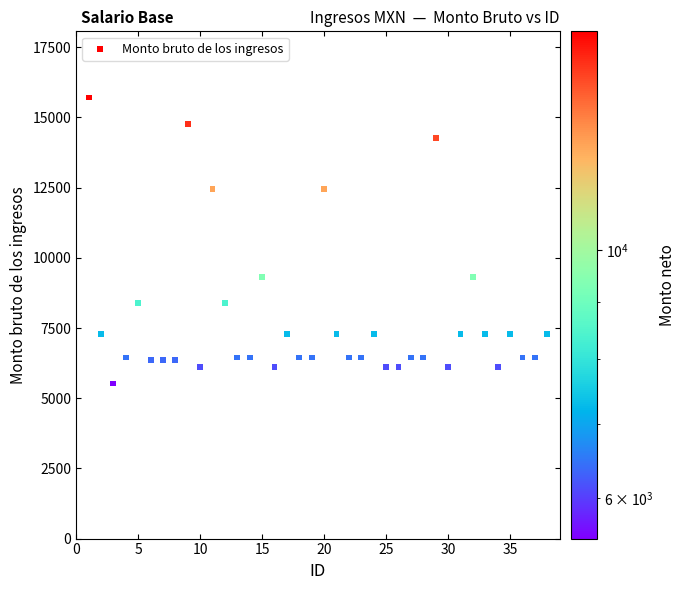

What is the range of X values (max minus min)?

37